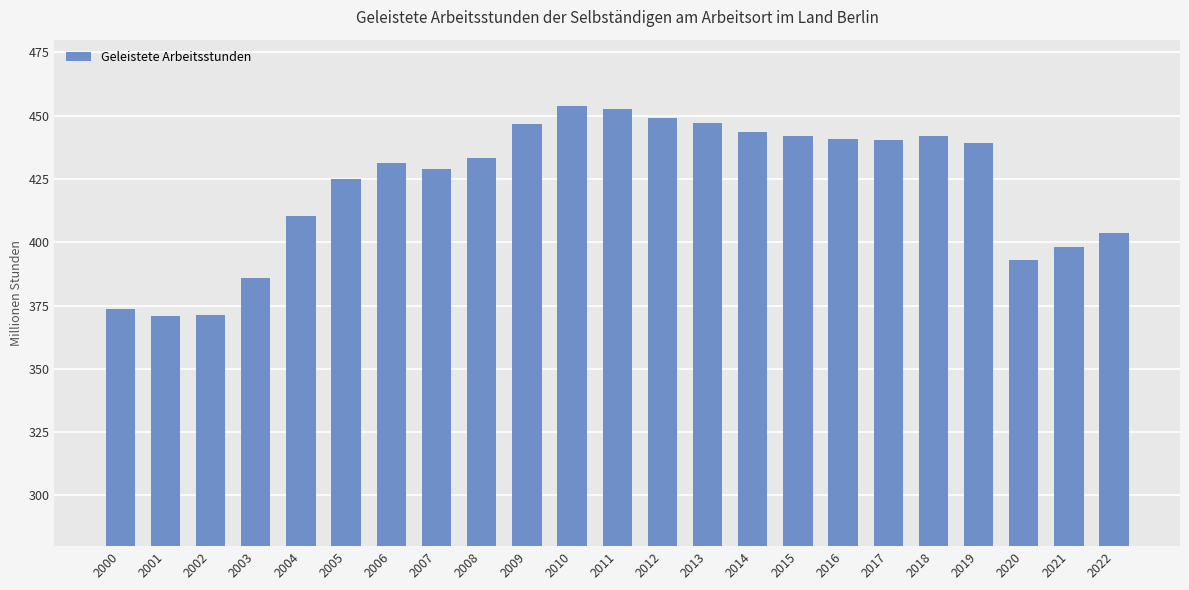

What is the smallest value displayed?

370.7